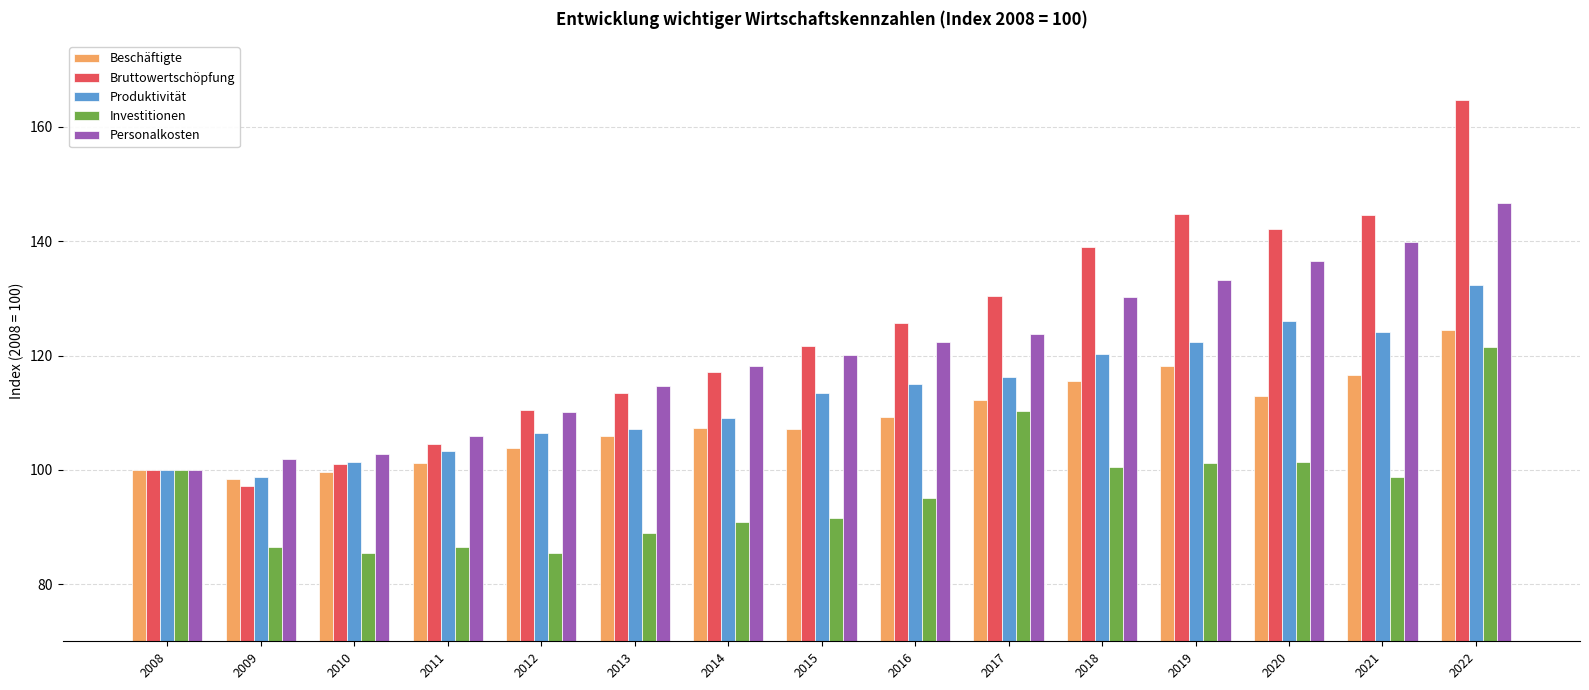

What is the spread (max minus min) of values at 2020?

40.9